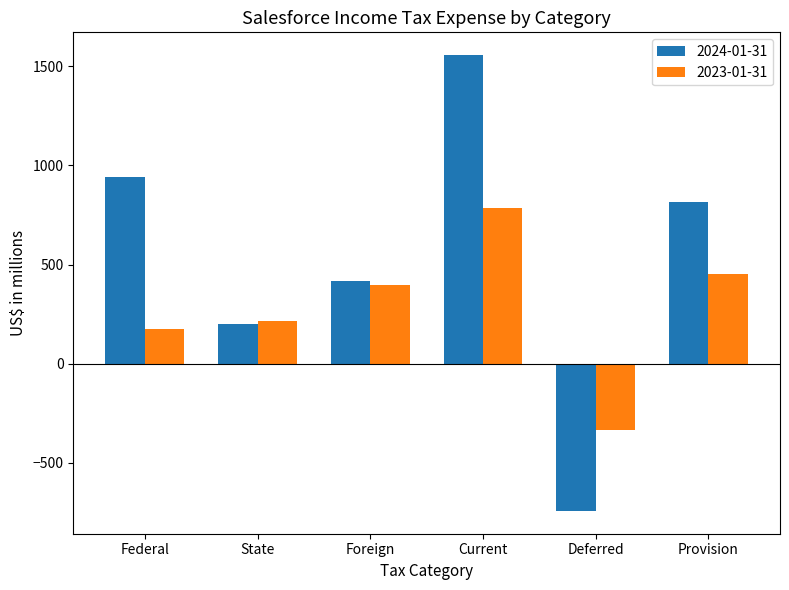

Reading left to right, list all the values displayed in this chart.

2024-01-31: 940	199	417	1556	-742	814
2023-01-31: 173	216	397	786	-334	452